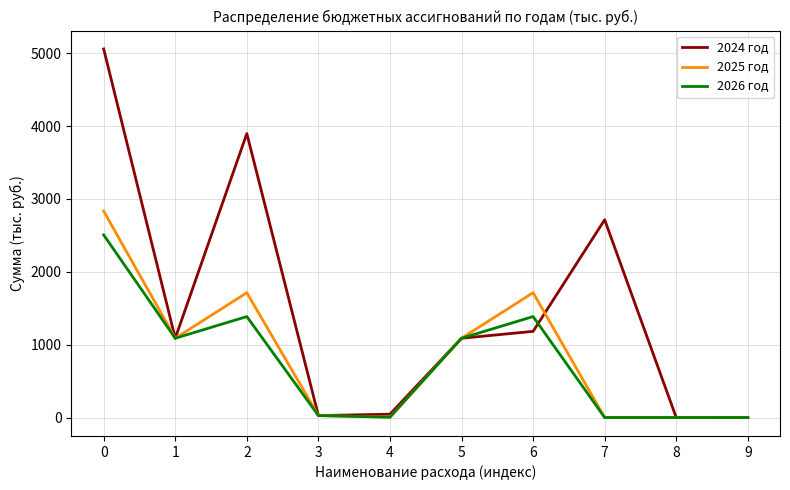

Which series has the widest spread of values?

2024 год